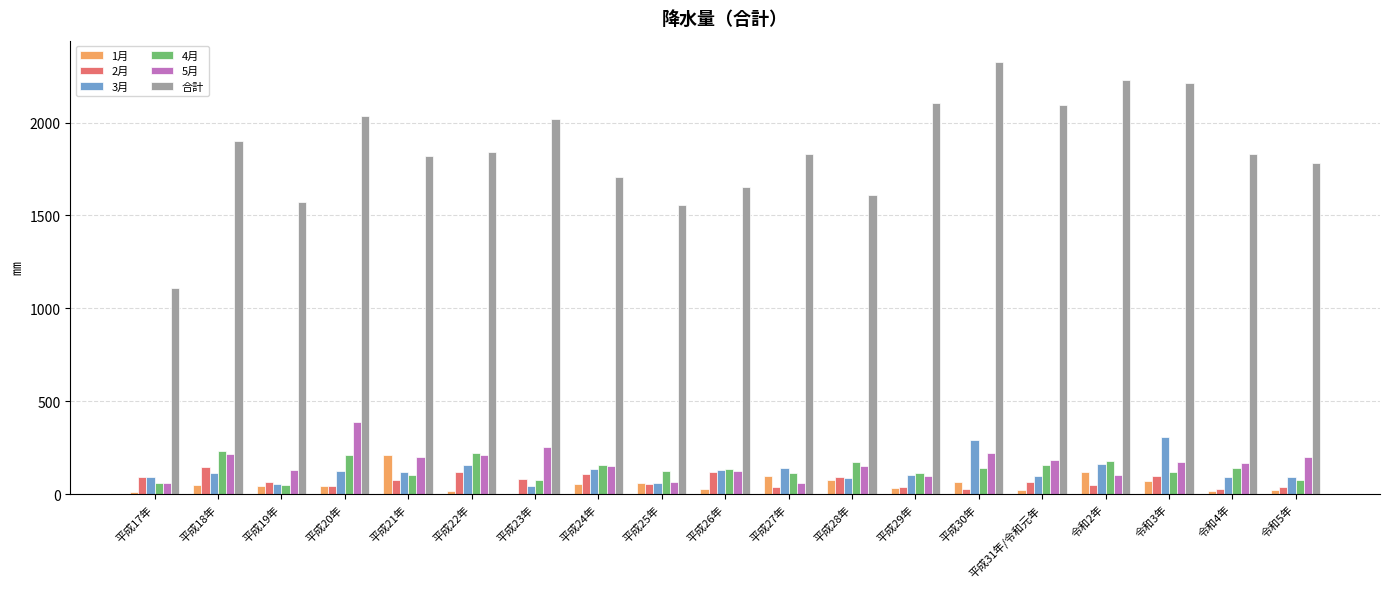

Which series has the widest spread of values?

合計